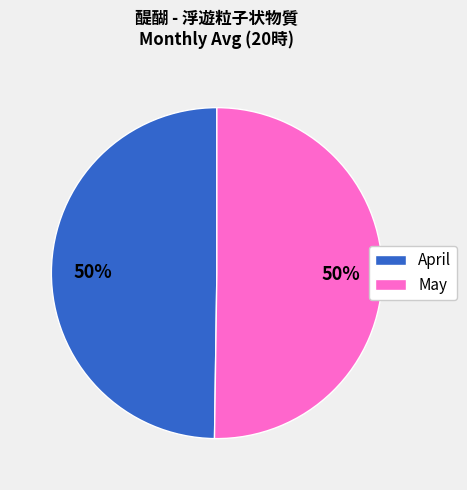

To the nearest percent, what is the average slice percentage?

50%